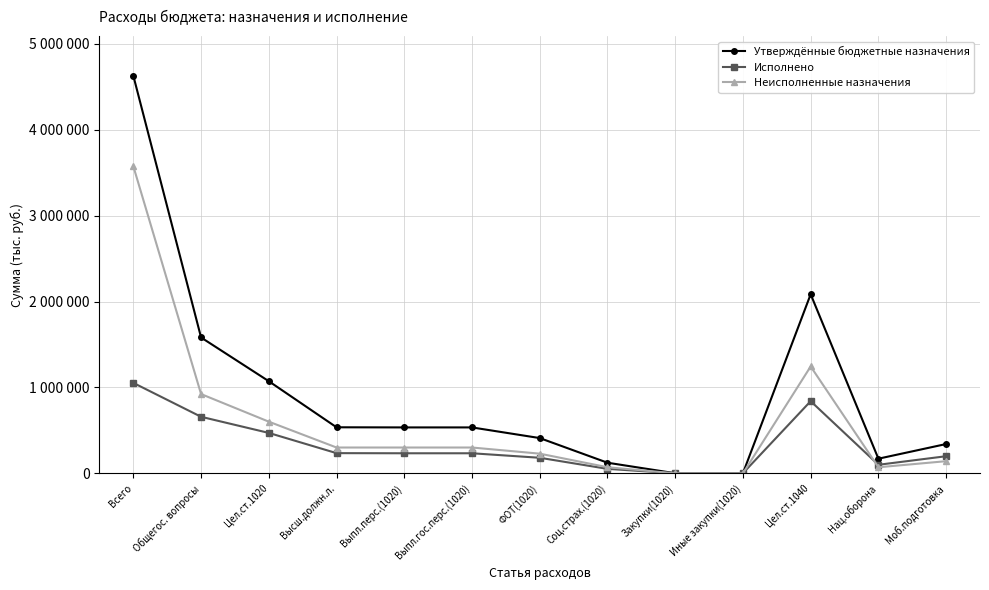

Is this an area chart (filled region under the line)?

No